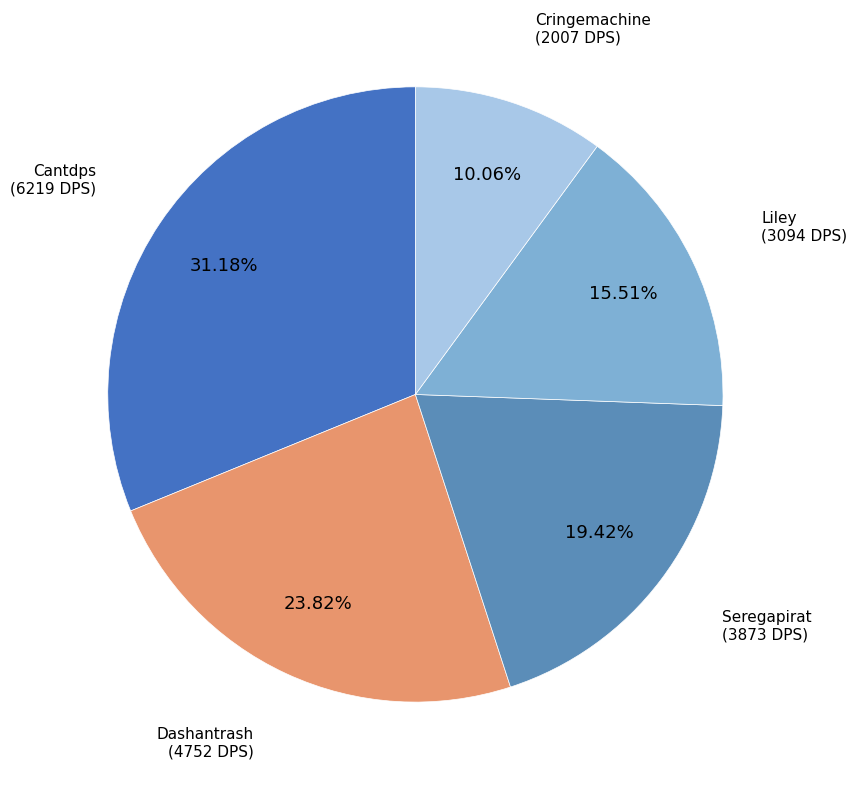

To the nearest percent, what portion does Liley represent?

16%